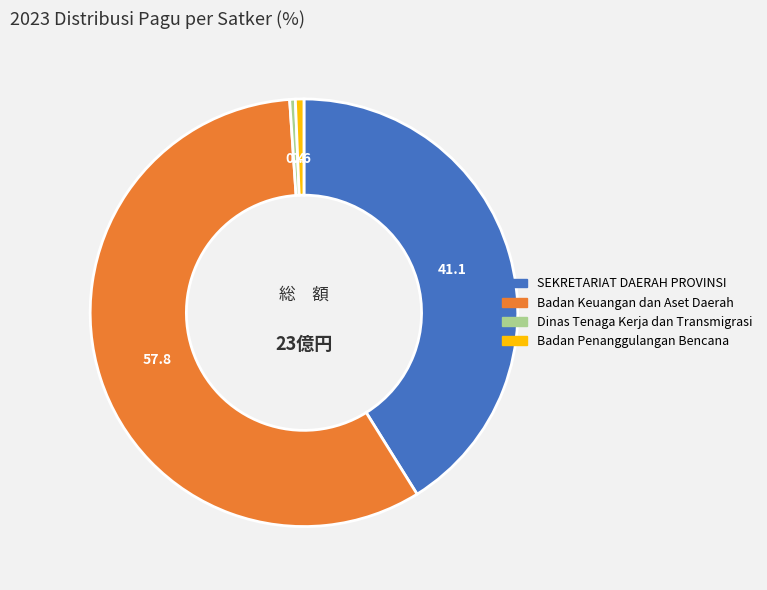

Is there any slice that represents more than half of the pie?

Yes